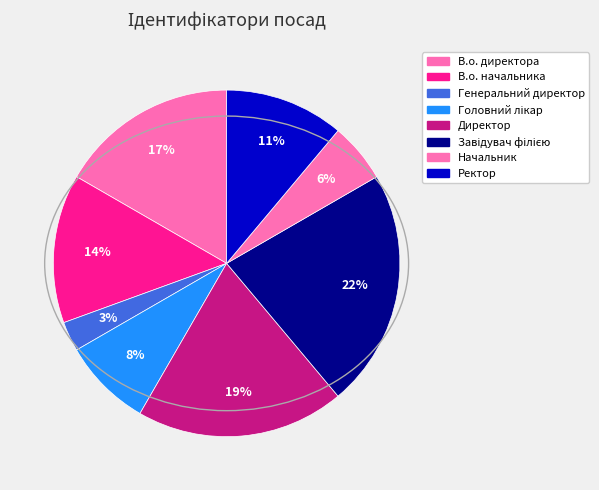

How many slices are in this pie chart?

8